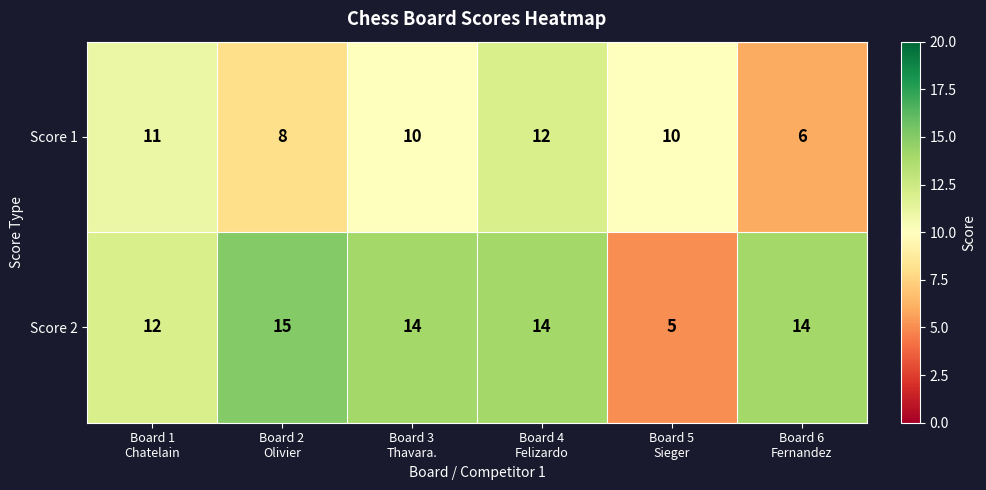

Rank the series by their average value, from highest to lowest.

Score 2, Score 1